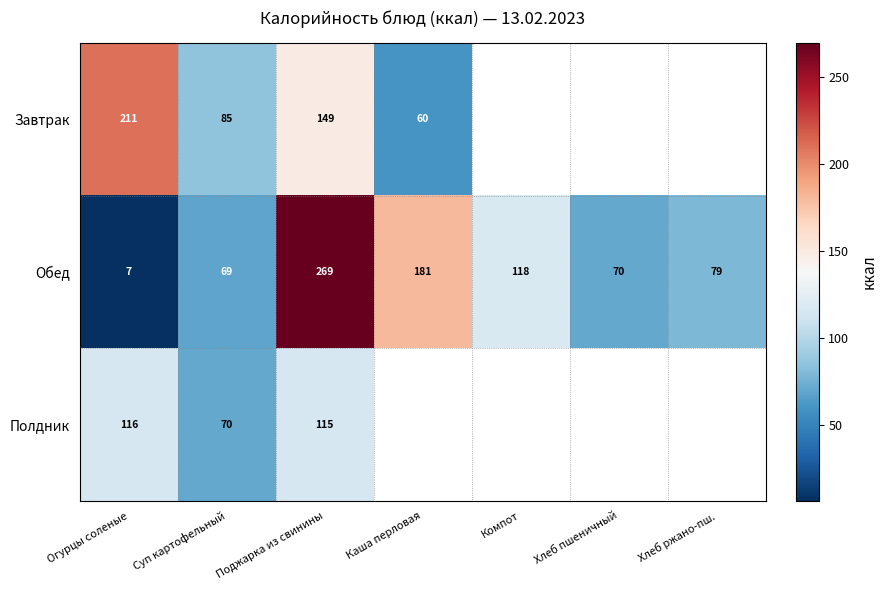

What is the sum of all Обед values?

793.0